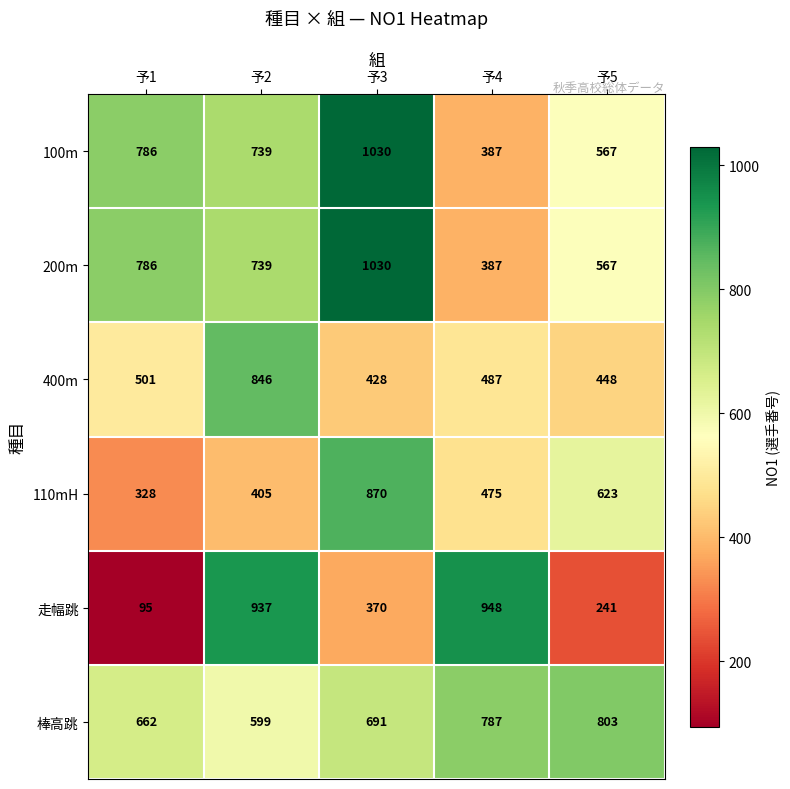

What is the average value of the 200m series?

702